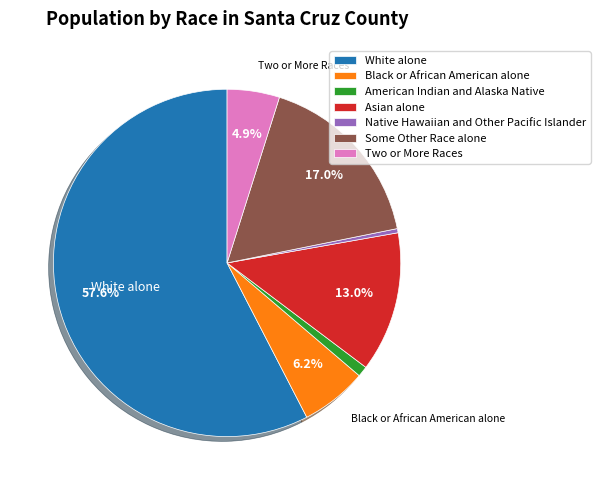

To the nearest percent, what is the average slice percentage?

14%